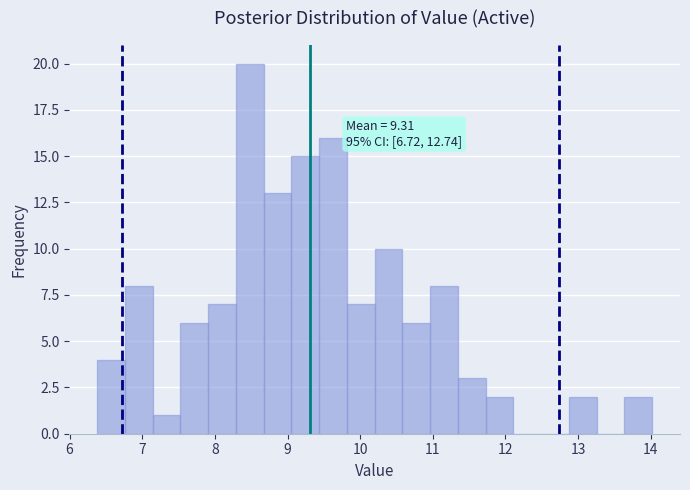

Around what value on the x-axis is the tallest bar? Give the approximate position of its centre, as read against the axis.

8.5